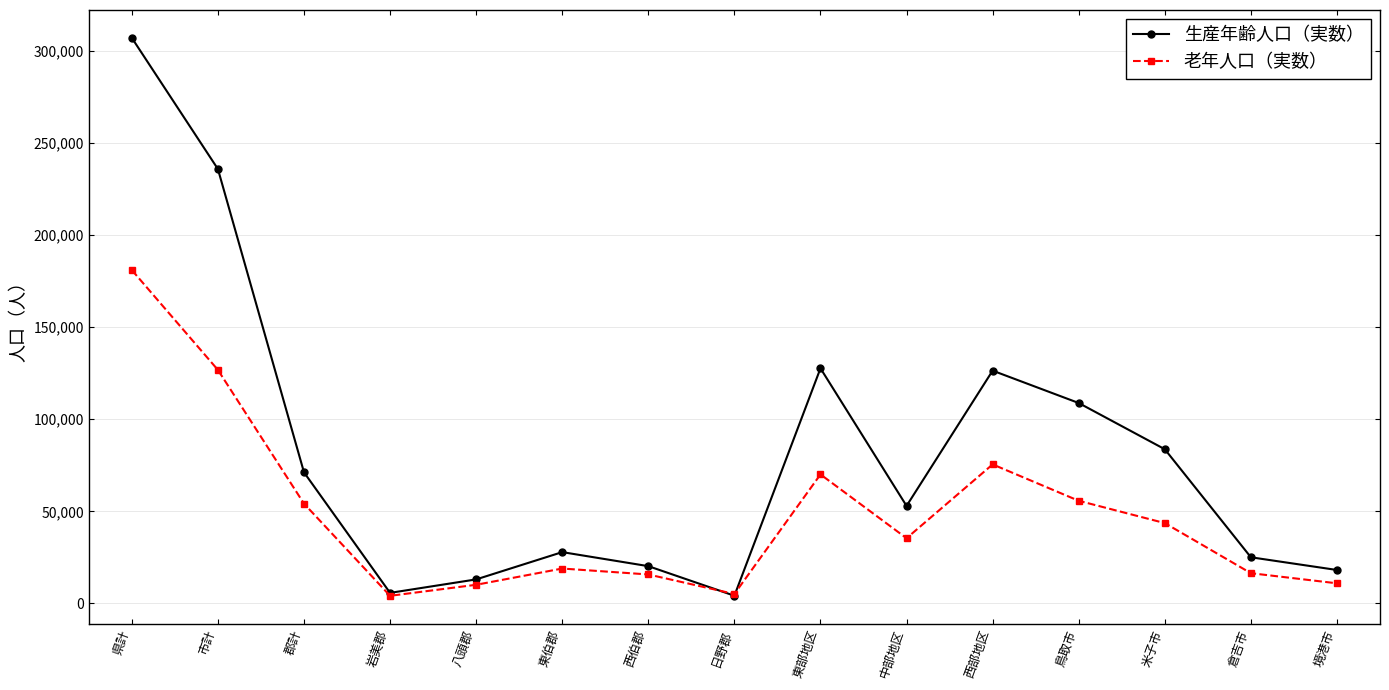

Between 県計 and 倉吉市, which series saw the biggest shift?

生産年齢人口（実数）